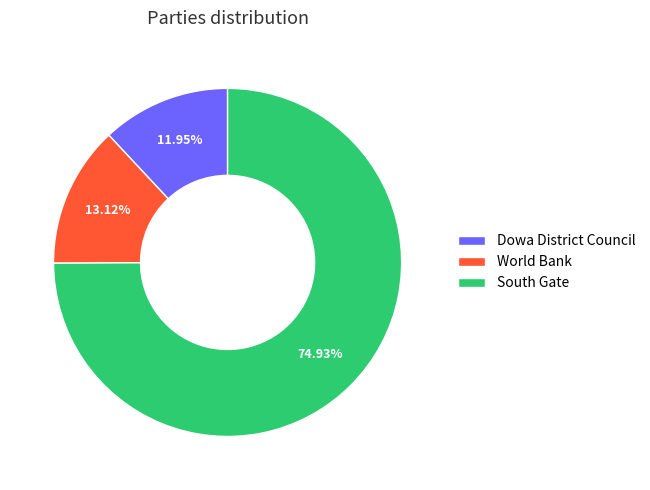

Between Dowa District Council and World Bank, which is larger?

World Bank